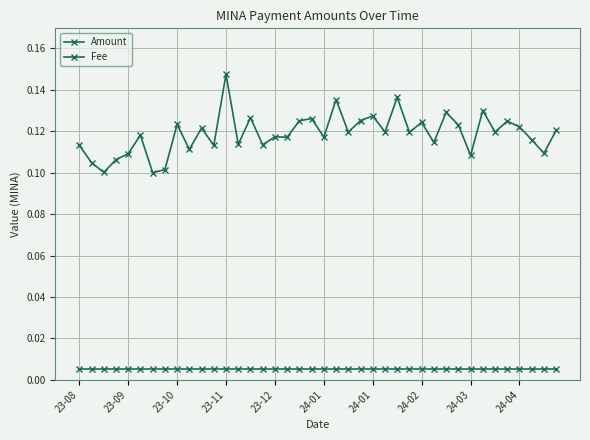

What is the value of the Amount point at the 35th from the left?

0.1